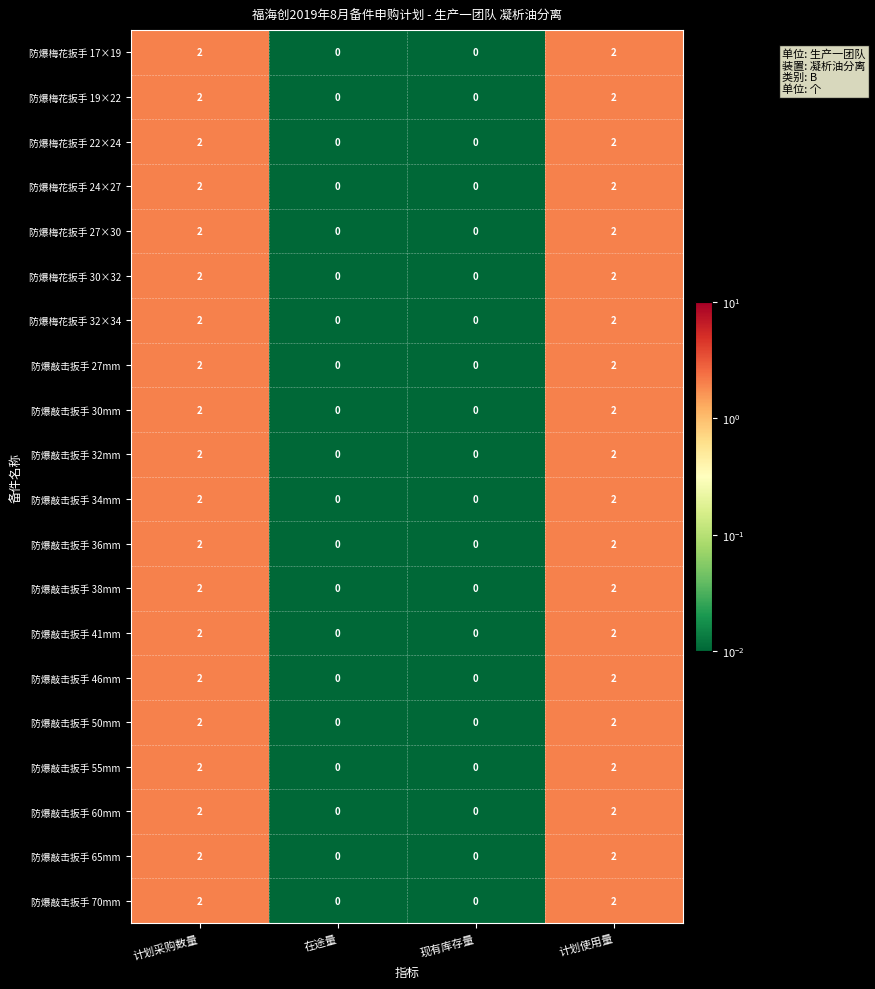

What is the sum of all 防爆梅花扳手 30×32 values?

4